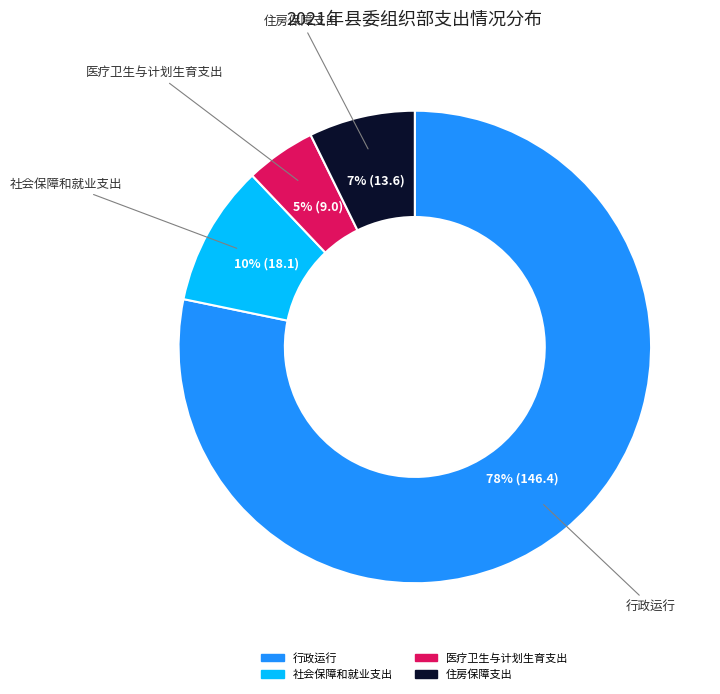

How many segments does this pie chart have?

4